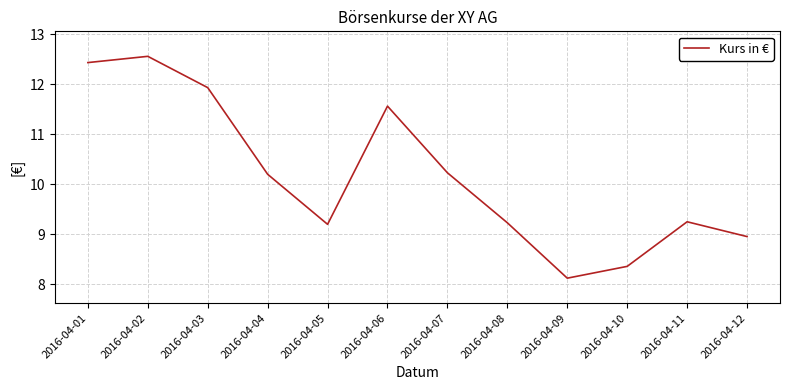

At which label does the data first exceed 10?

2016-04-01